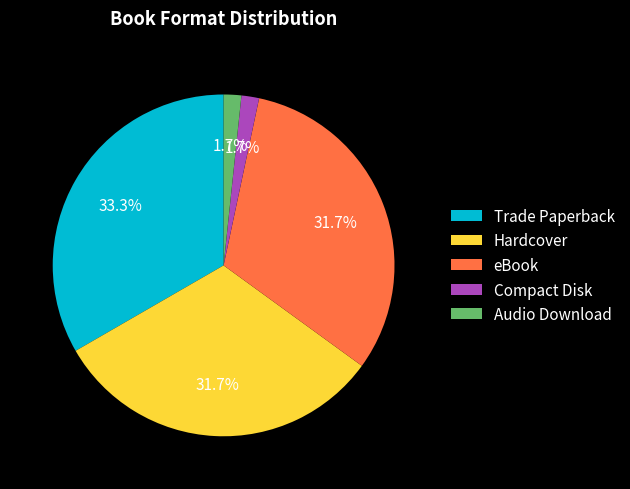

Between eBook and Compact Disk, which is larger?

eBook